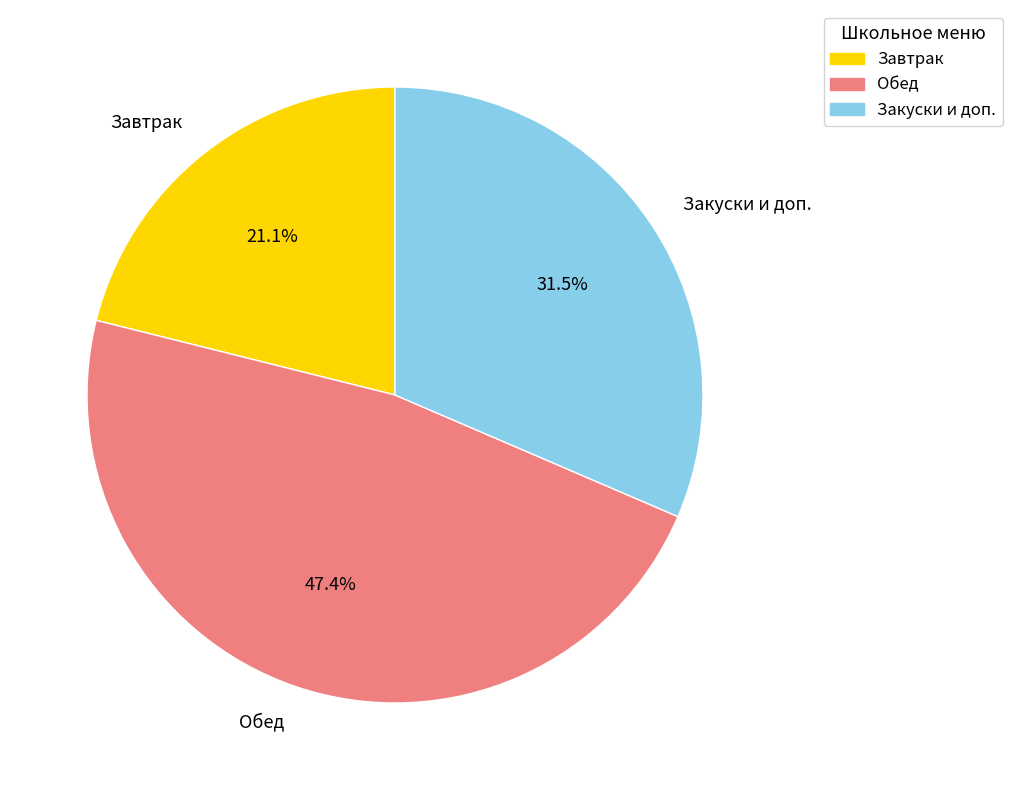

Which has a higher value, Завтрак or Обед?

Обед